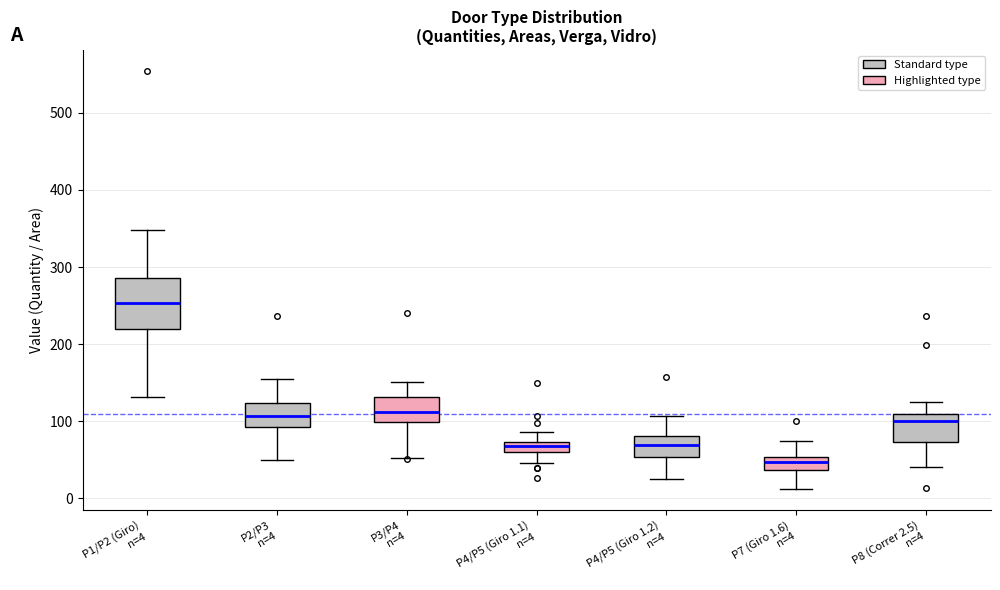

Which box's median line is the lowest?

P7 (Giro 1.6) n=4